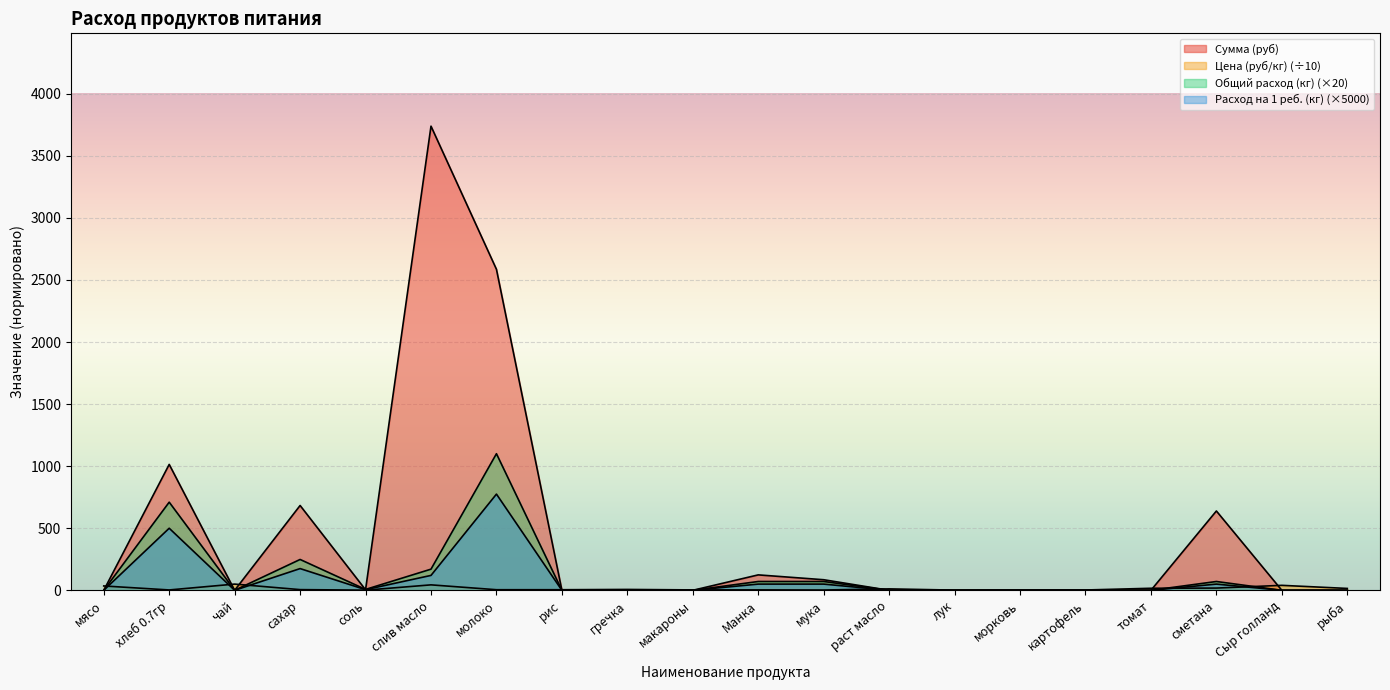

What is the average value of the Цена (руб/кг) series?

13.6